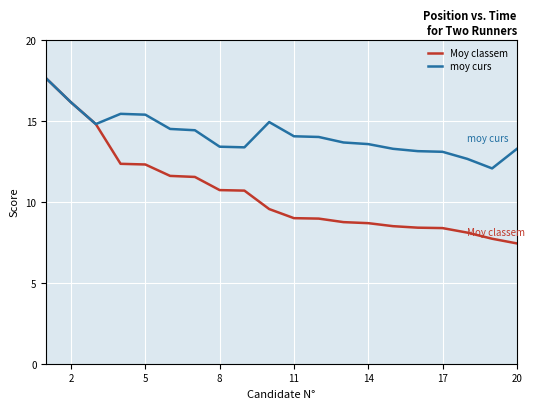

What is the maximum value shown in the chart?

17.6